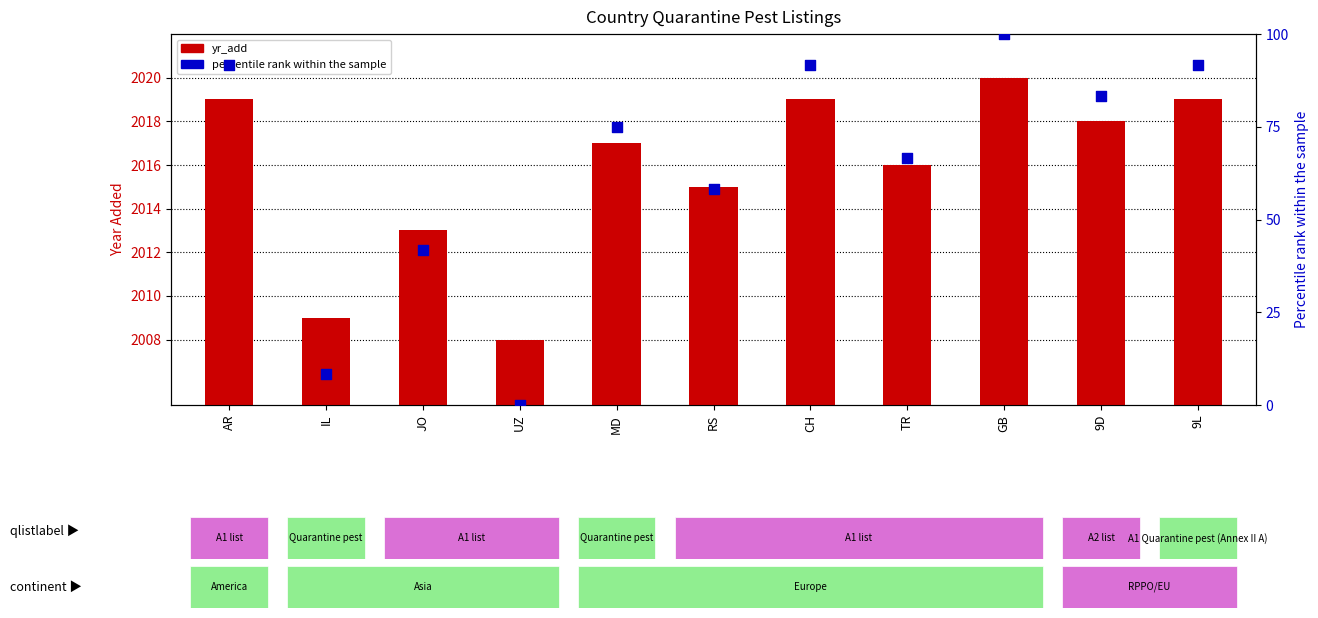

At which category is the sum across all series the highest?

GB